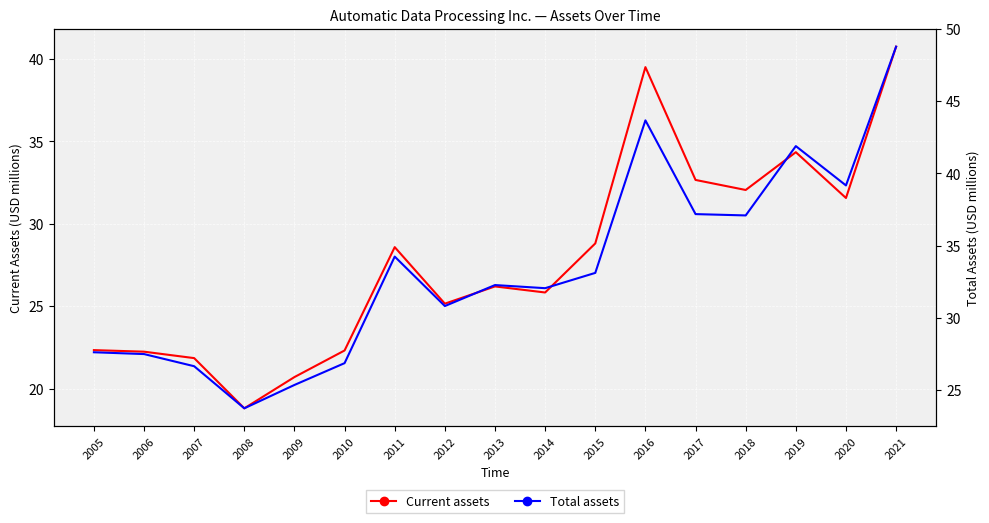

True or false: Total assets and Current assets cross at least once.

False